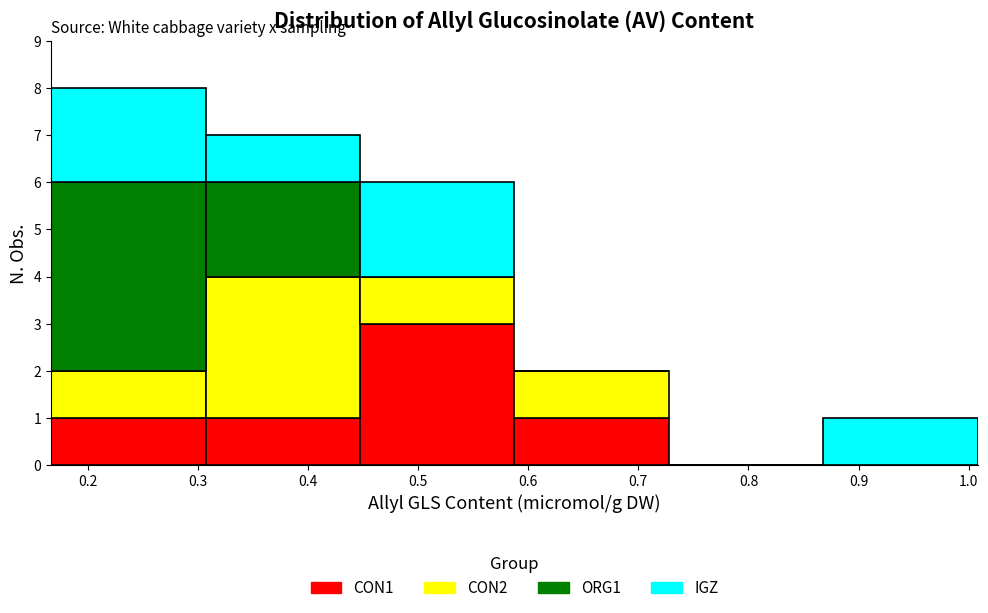

What is the total height of the stacked bar covering 0.45 to 0.59 on the x-axis? Neither the bar edges nor the heights are printed on the chart, so give them approximately, as read against the axes.

6